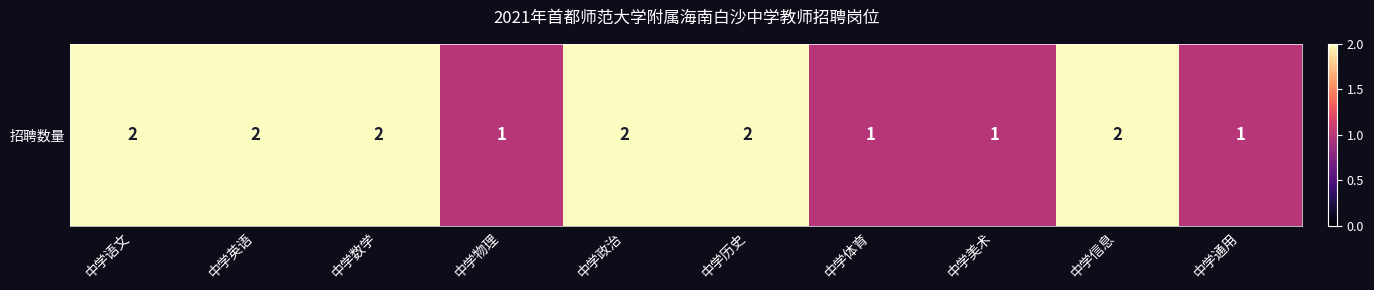

Which category has the lowest value across all series?

中学物理